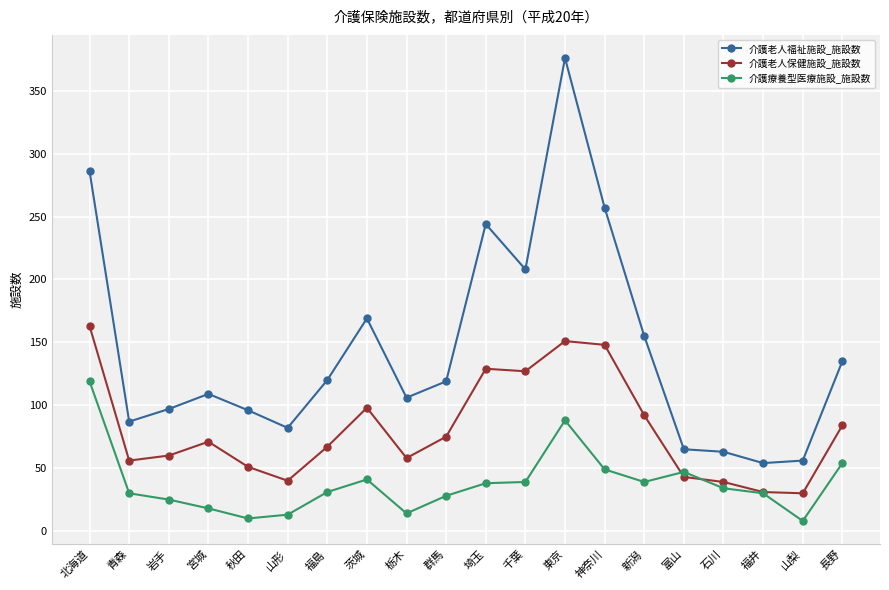

What position from the right is 福井?

3